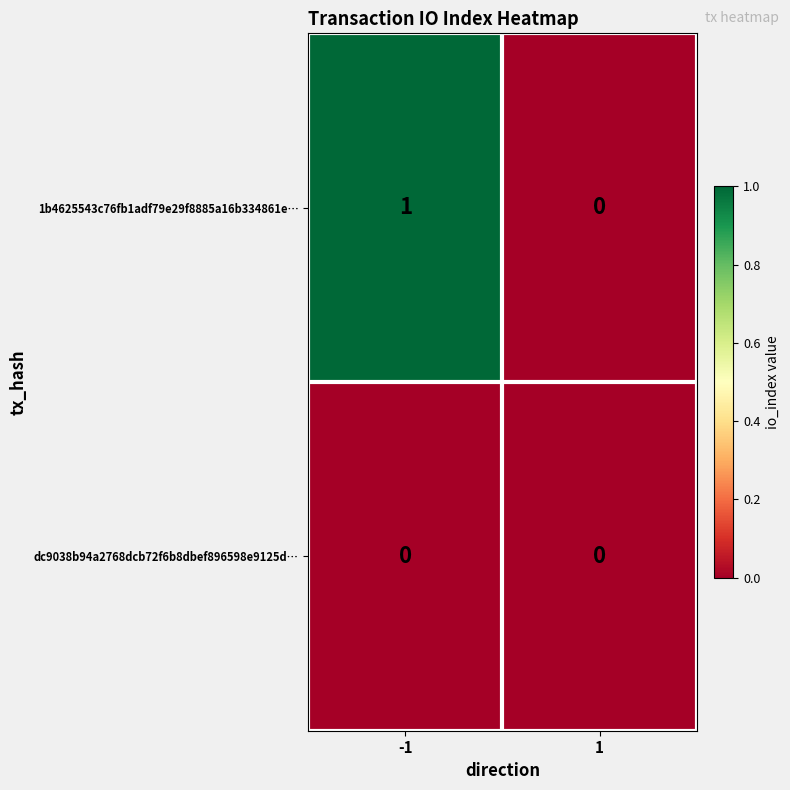

List the series in order of their peak value, lowest first.

dc9038b94a2768dcb72f6b8dbef896598e9125d…, 1b4625543c76fb1adf79e29f8885a16b334861e…